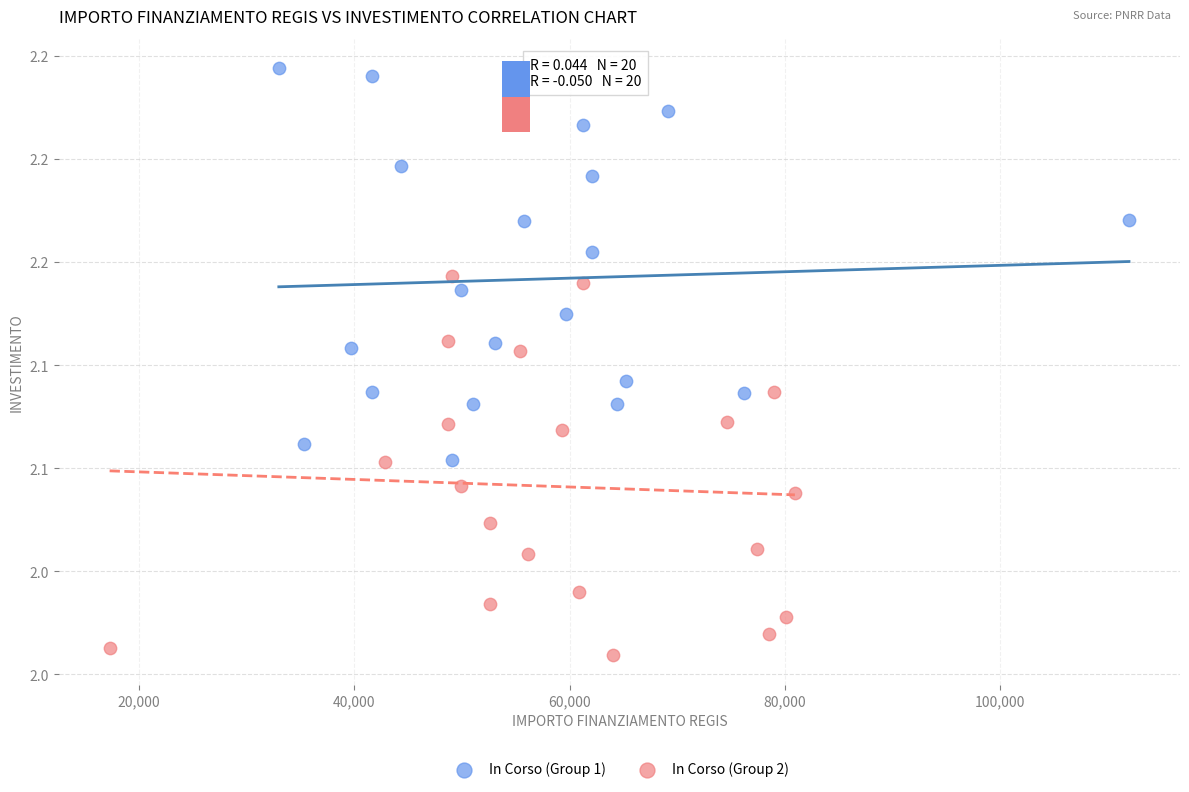

What are all the series names shown in the legend?

In Corso (Group 1), In Corso (Group 2)